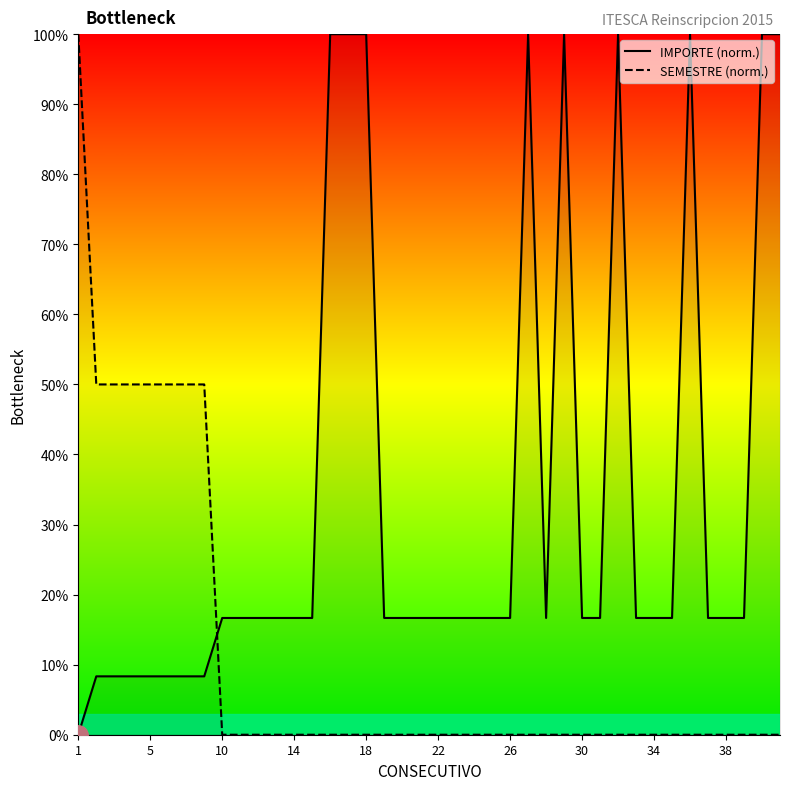

How many intersections are there between IMPORTE and SEMESTRE?

1